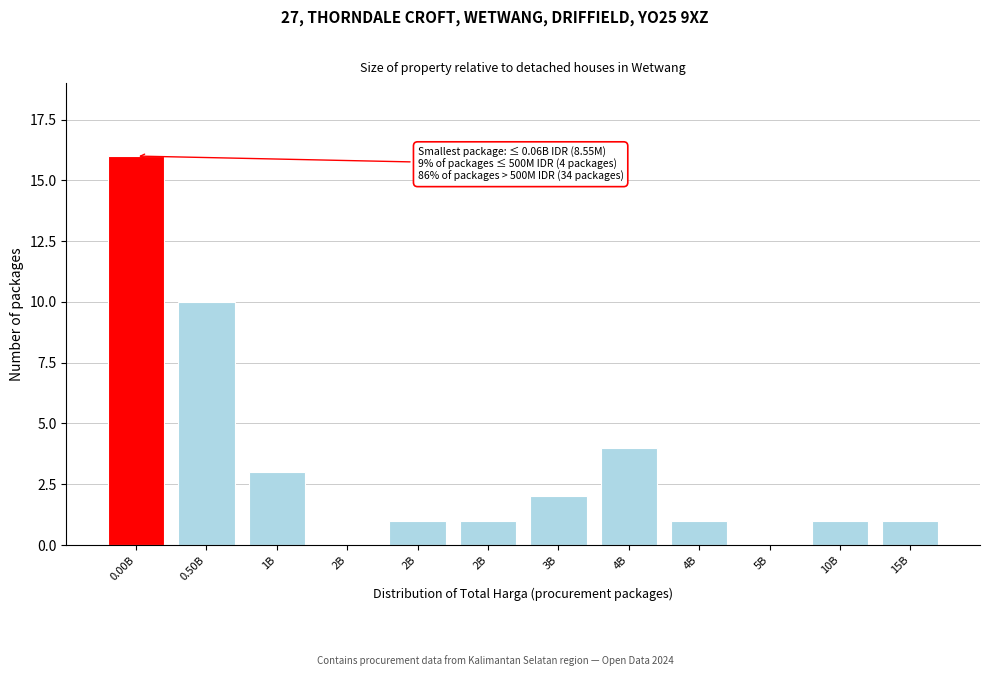

How many series are shown in this chart?

1